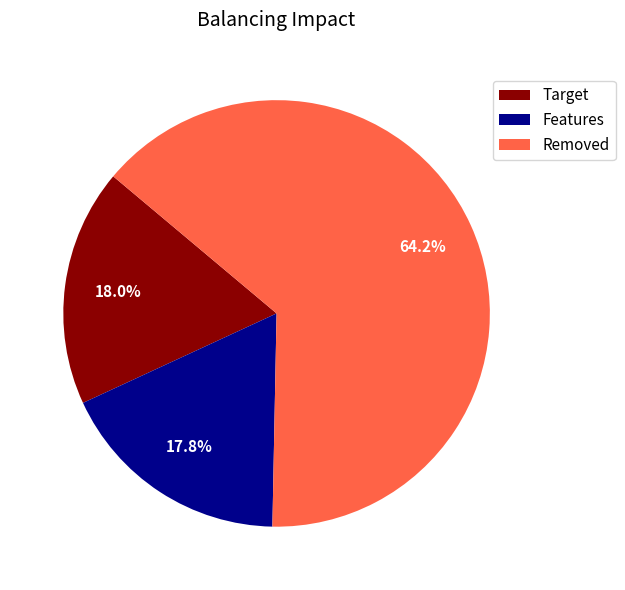

Between Features and Removed, which is larger?

Removed